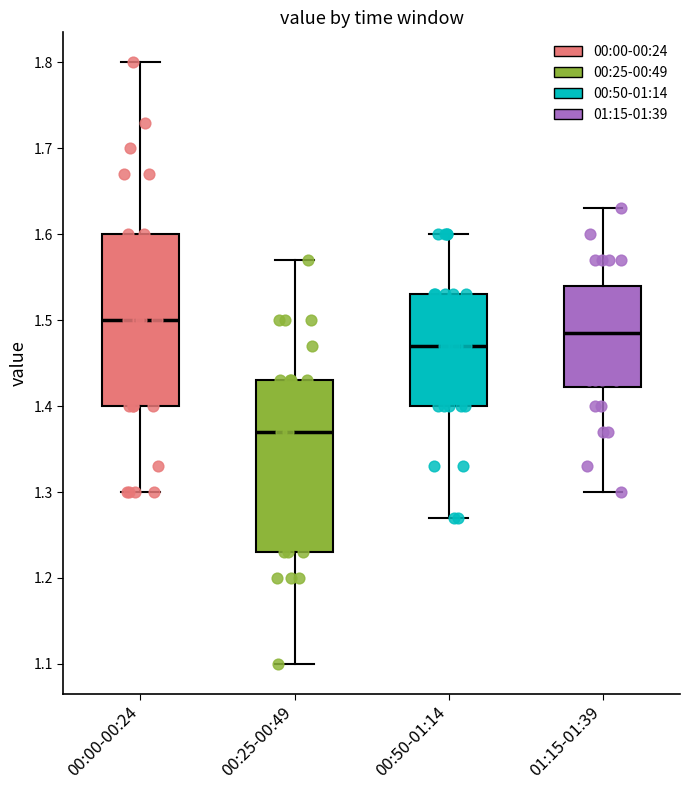

Which box's median line is the lowest?

00:25-00:49